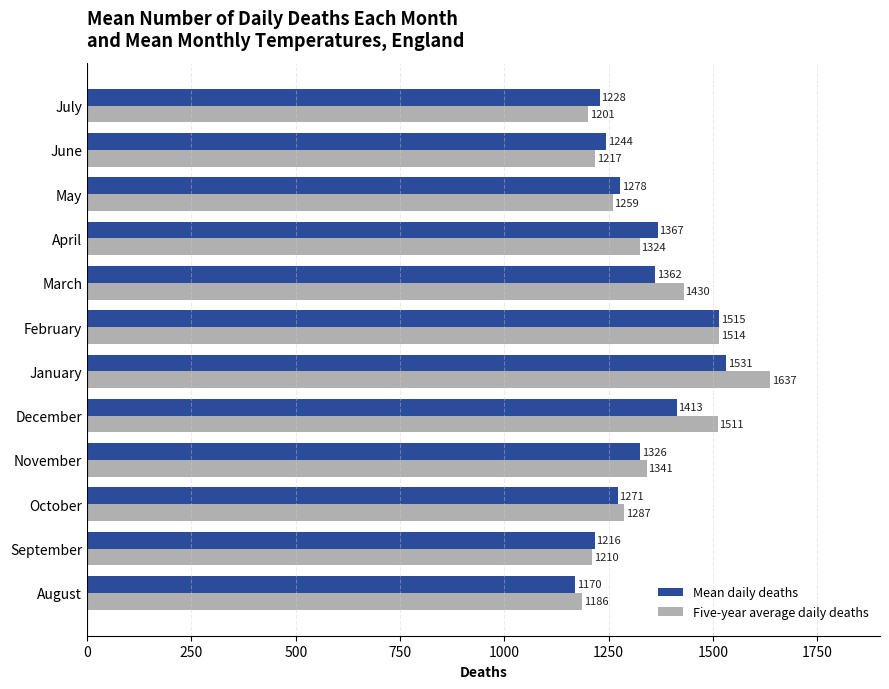

What is the difference between the highest and lowest values at December?

98